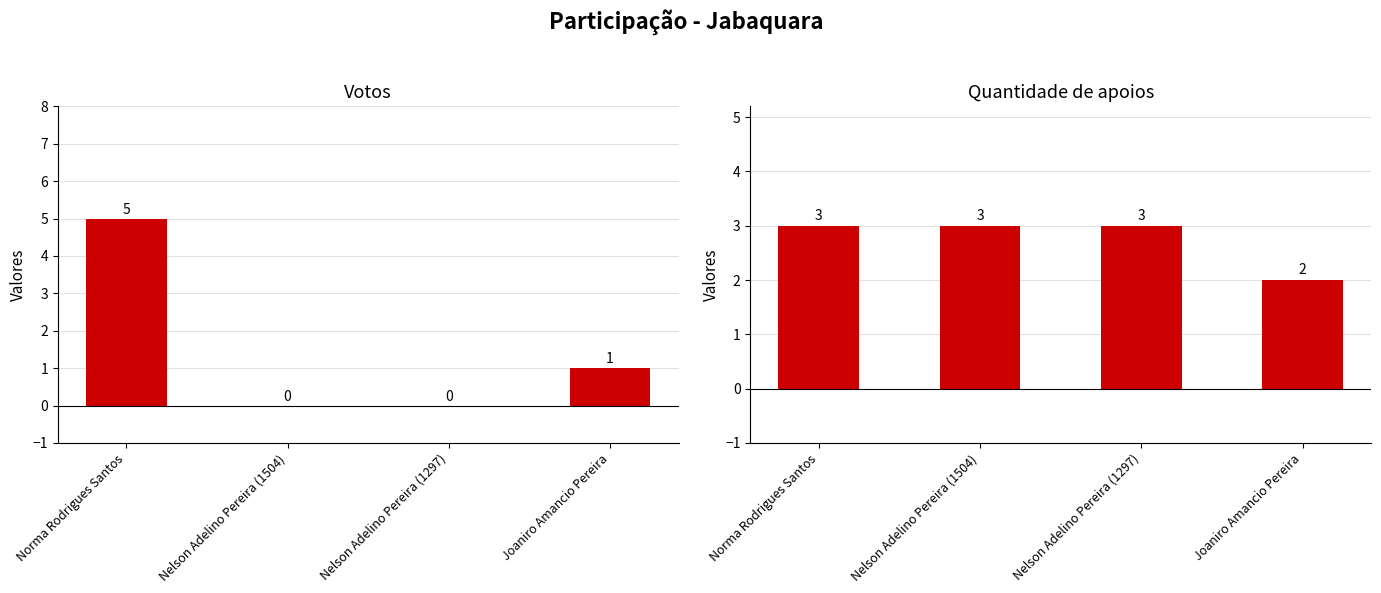

The Quantidade de apoios series shows 5 at Nelson Adelino Pereira (1504). True or false?

False